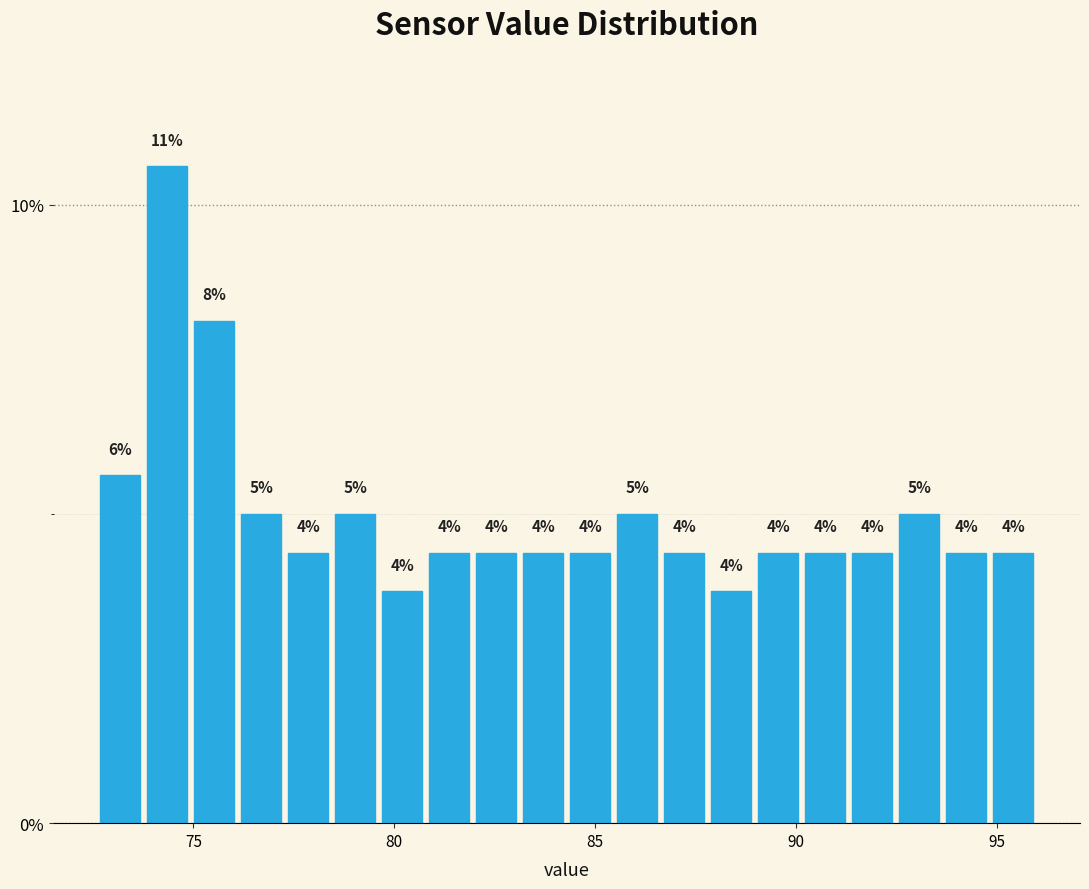

Around what value on the x-axis is the tallest bar? Give the approximate position of its centre, as read against the axis.

74.5